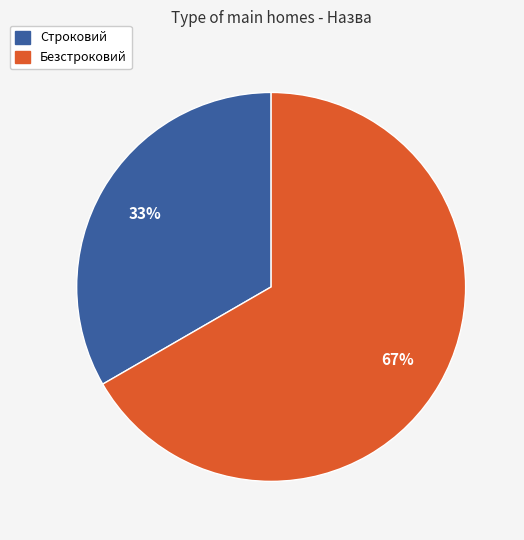

To the nearest percent, what portion does Строковий represent?

33%